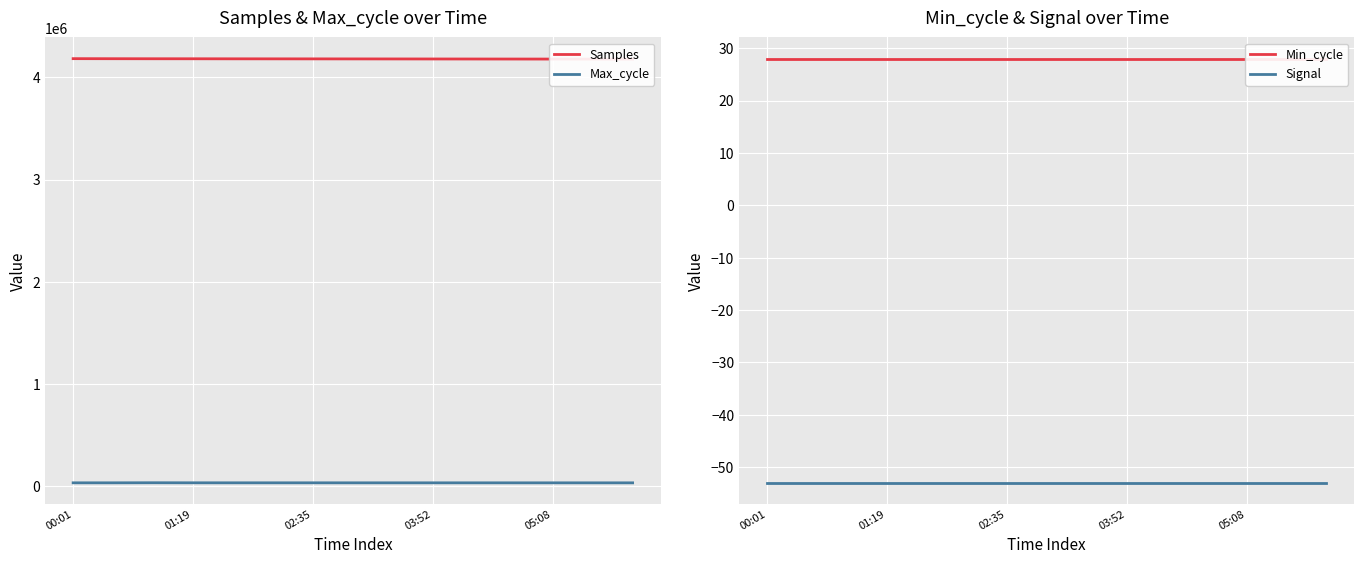

Is this an area chart (filled region under the line)?

No